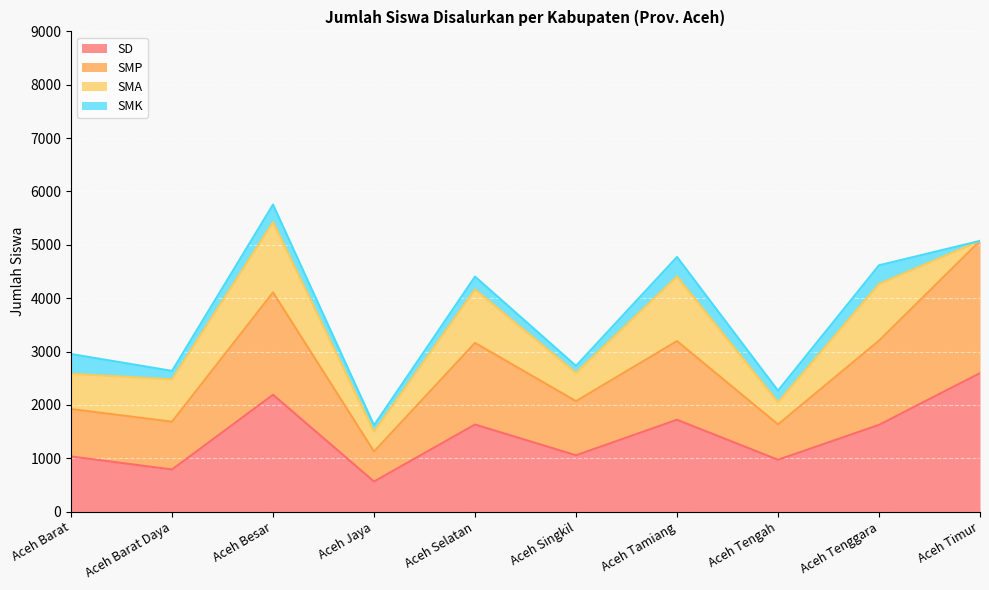

Between Aceh Singkil and Aceh Tengah, which series saw the biggest shift?

SMP